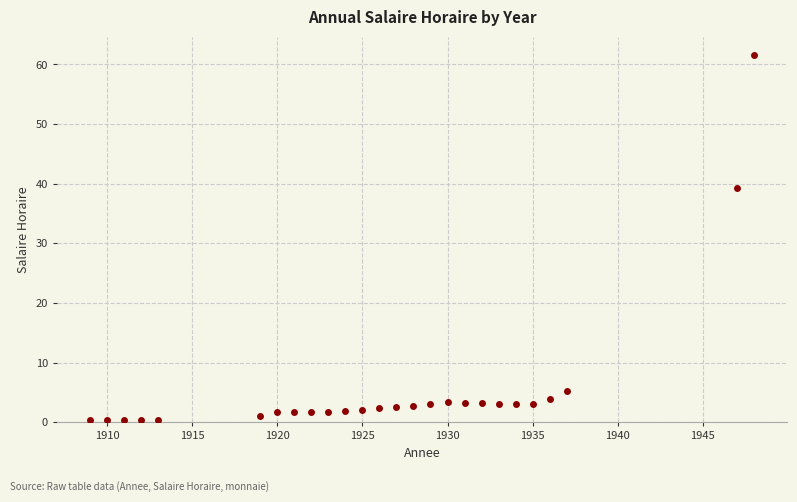

What Y value in the scatter plot is closest to 30?

39.3